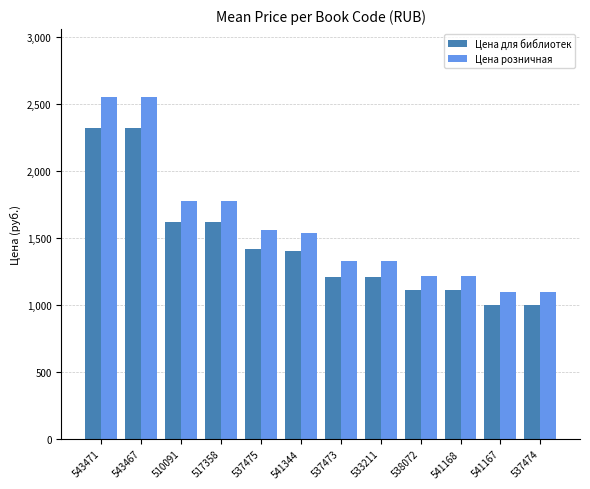

What is the sum of all Цена розничная values?

19048